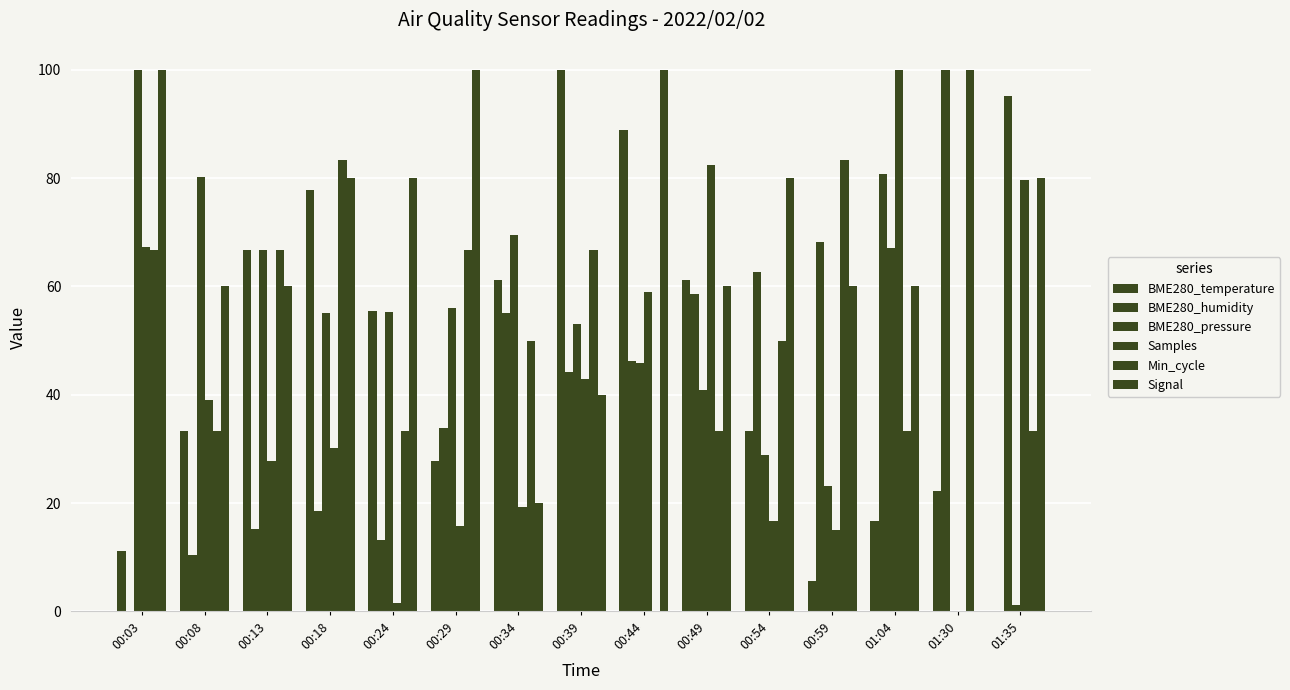

What is the label of the 13th bar from the left?

01:04